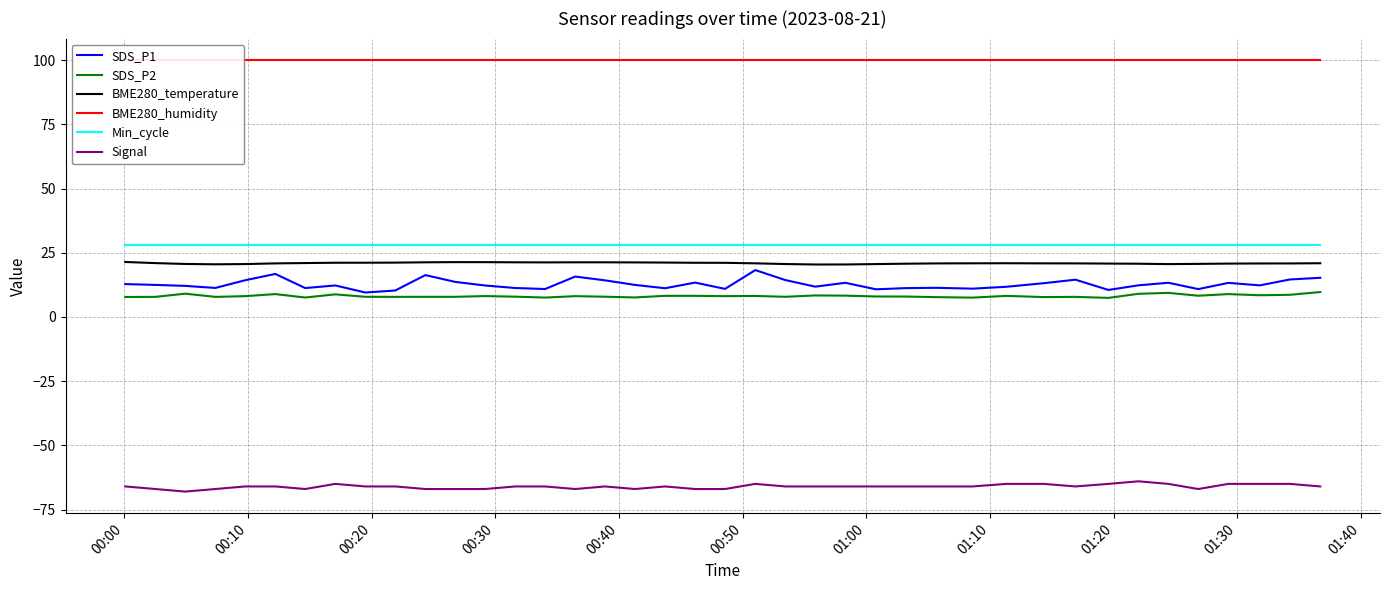

What is the lowest value of the Min_cycle series?

28.0